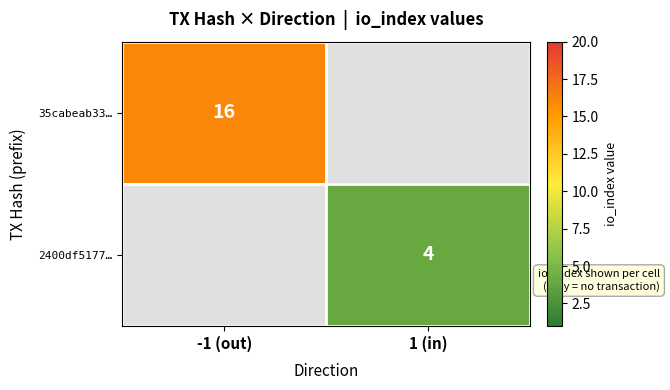

Which label corresponds to the largest value in the chart?

-1 (out)